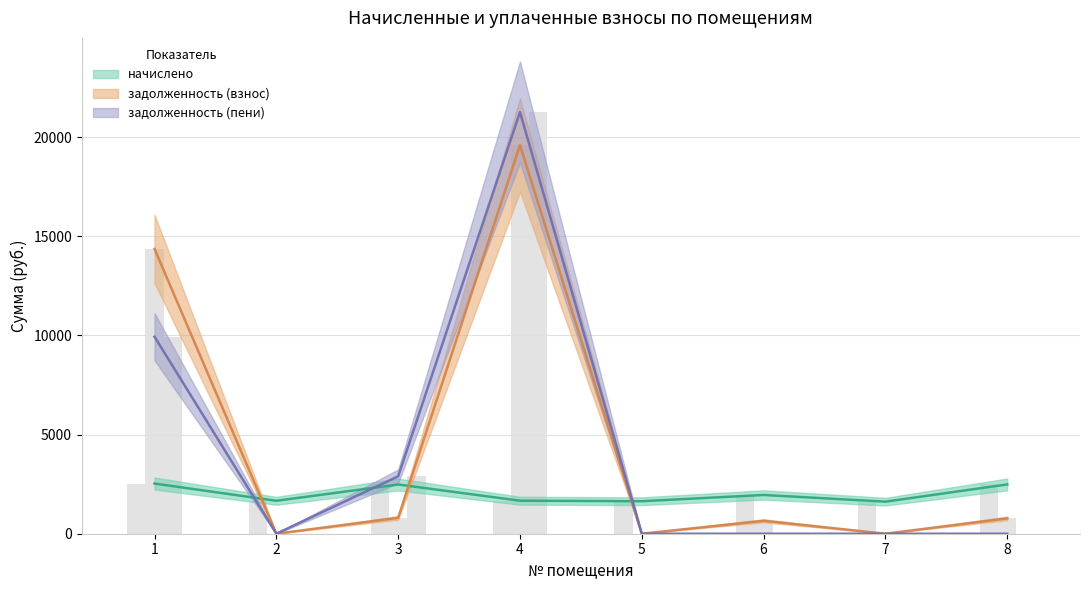

Reading left to right, transcribe all the data shown in this chart.

начислено: 2529.5	1660.7	2481.9	1664.4	1638.7	1954.0	1616.7	2485.6
задолженность (взнос): 14359.1	0.0	798.8	19594.1	0.0	651.3	0.0	773.9
задолженность (пени): 9932.4	0.0	2894.1	21258.5	0.0	0.0	0.0	0.0